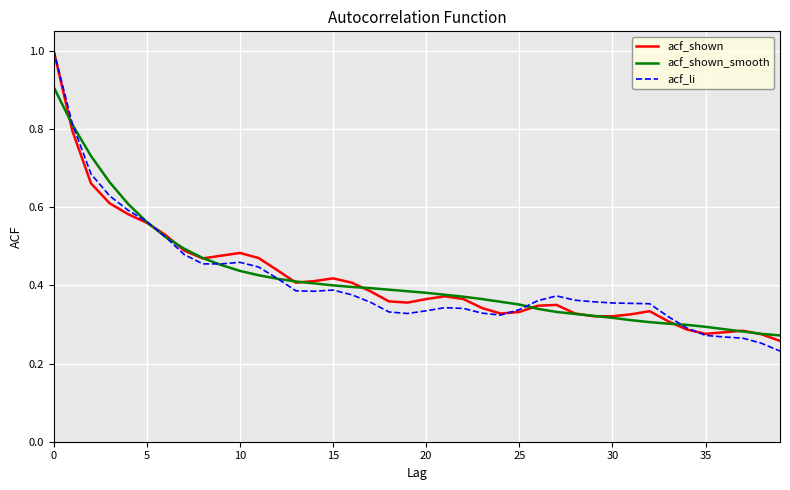

Which series has the widest spread of values?

acf_li